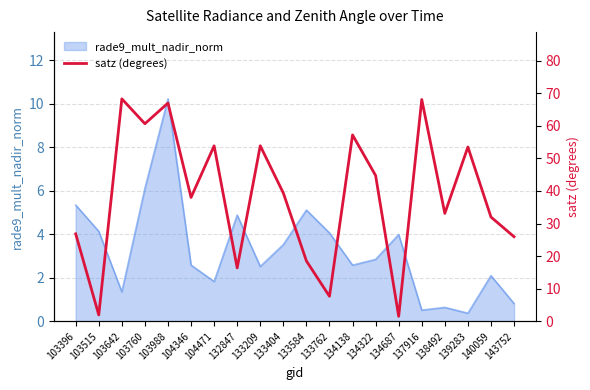

How many values are below 39?

10